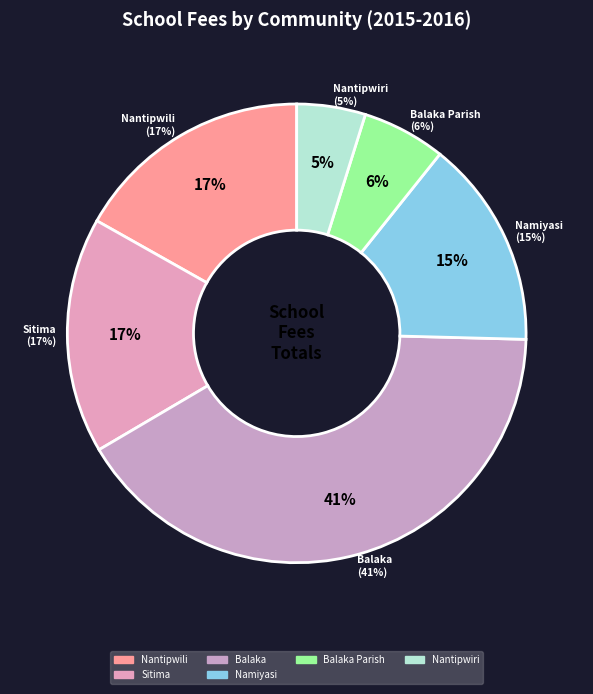

Combined, do Nantipwili and Balaka Parish account for over 50%?

No